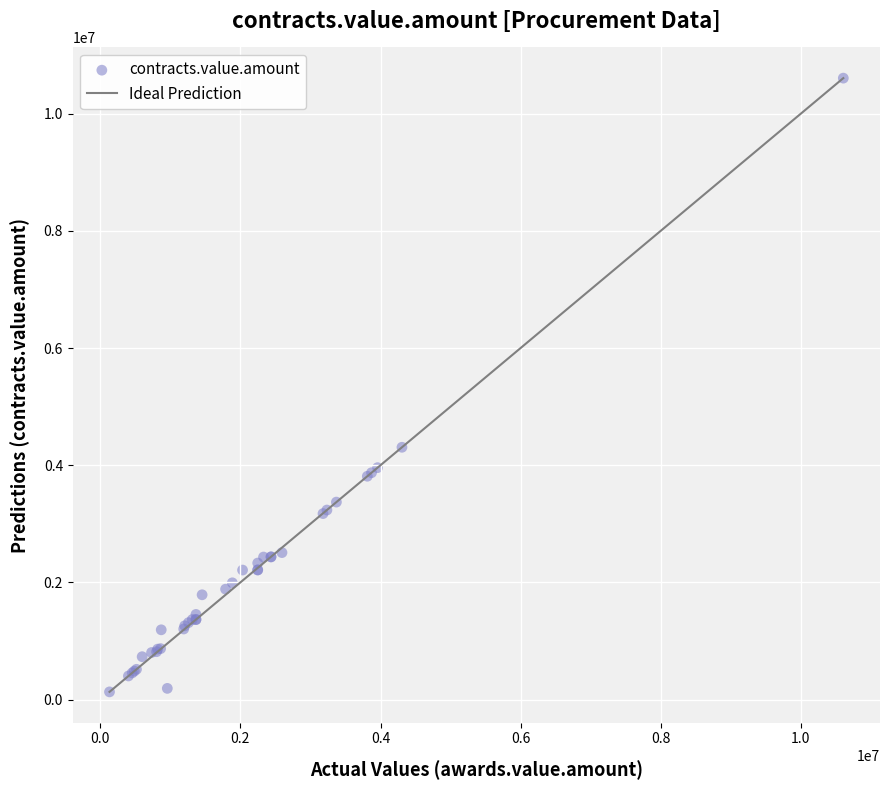

What Y value in the scatter plot is closest to 5368782?

4306034.5